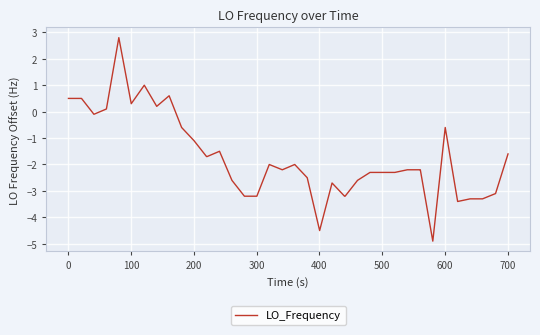

What is the smallest value displayed?

-4.9